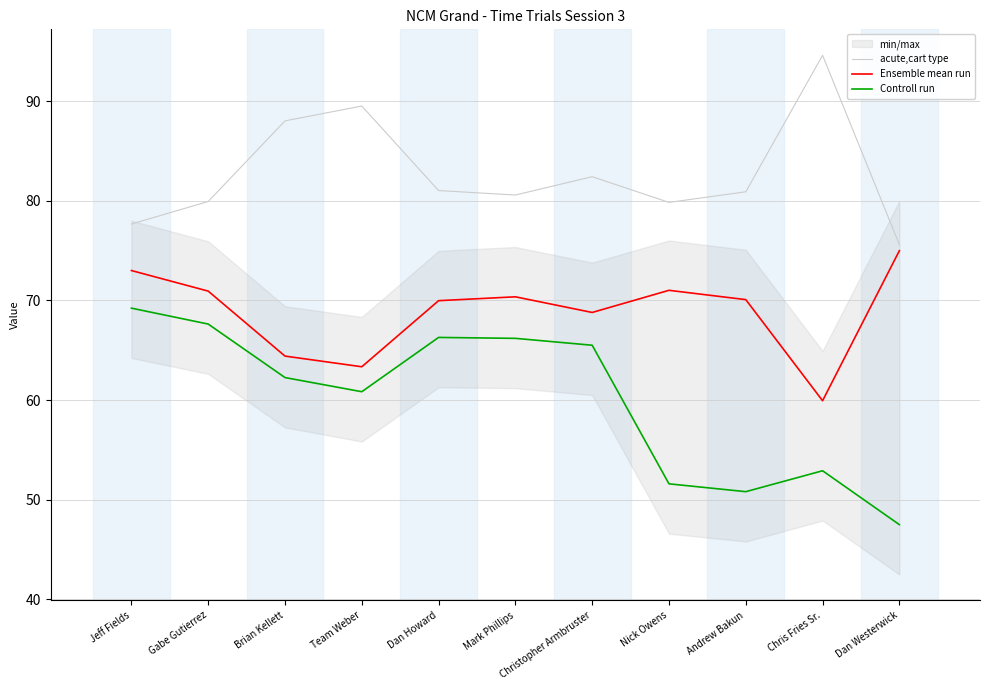

What position from the right is Christopher Armbruster?

5